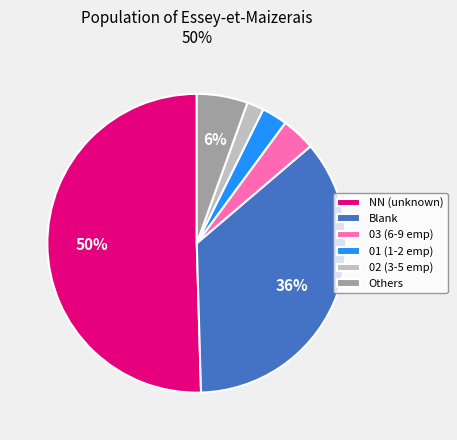

Is it true that Blank is 22% of the pie?

False